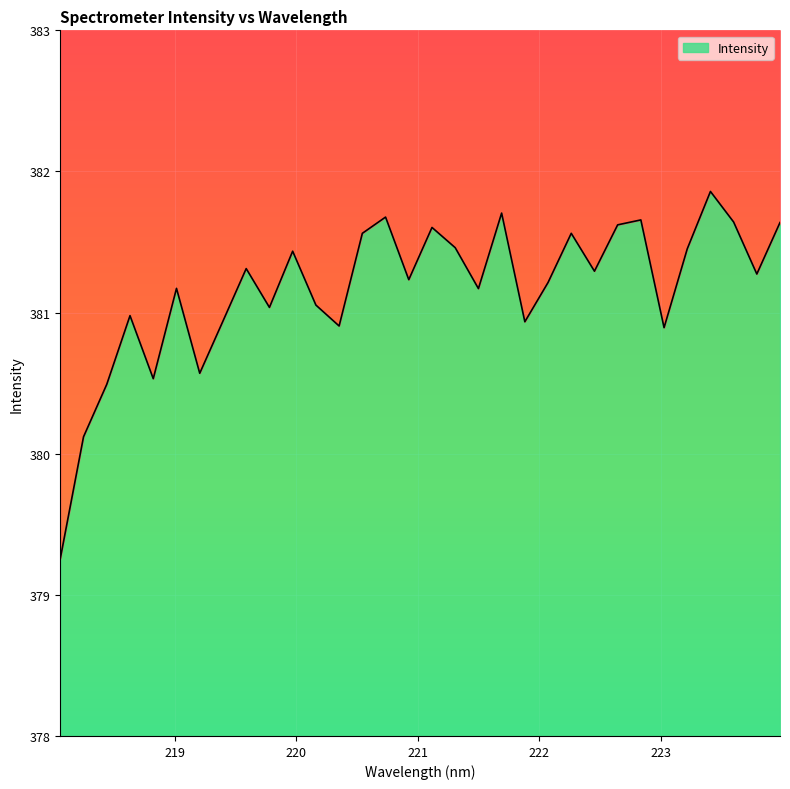

Where is the first local maximum?

218.6332